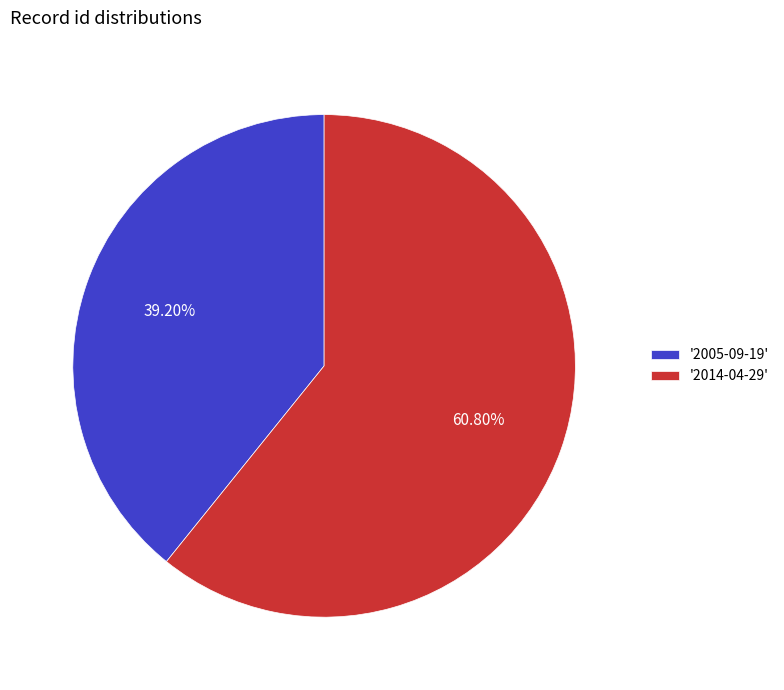

How many segments does this pie chart have?

2